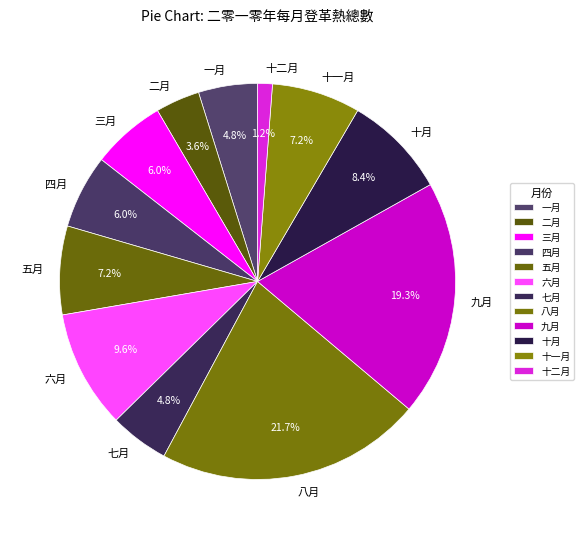

True or false: 九月 accounts for 14% of the total.

False